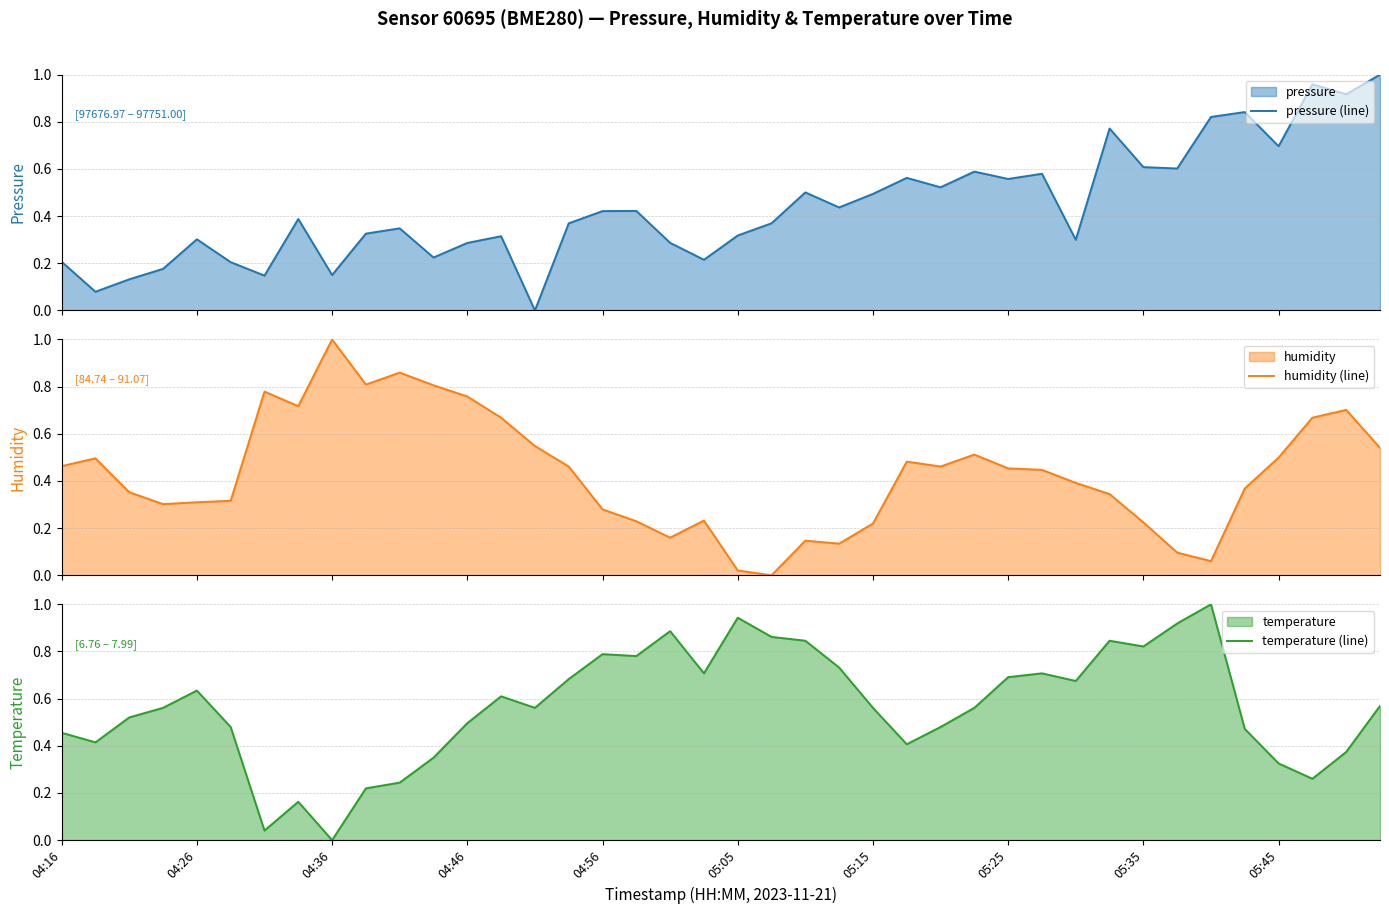

Which category has the lowest value in the temperature (line) series?

04:36